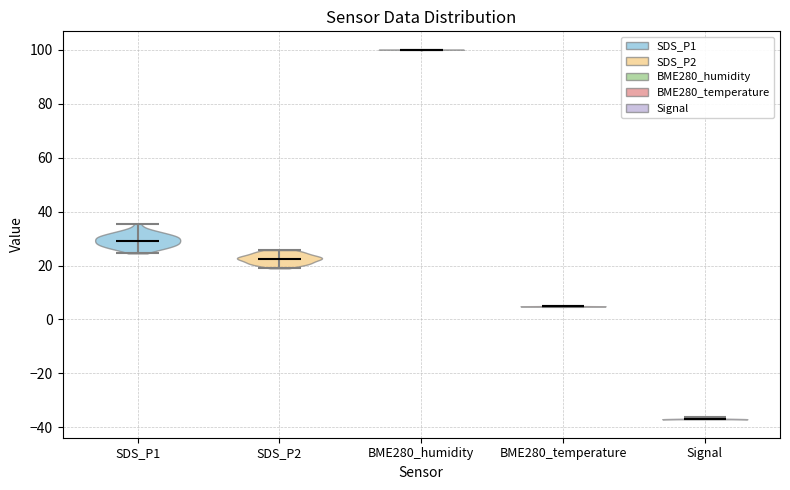

Which violin has the lowest median line?

Signal